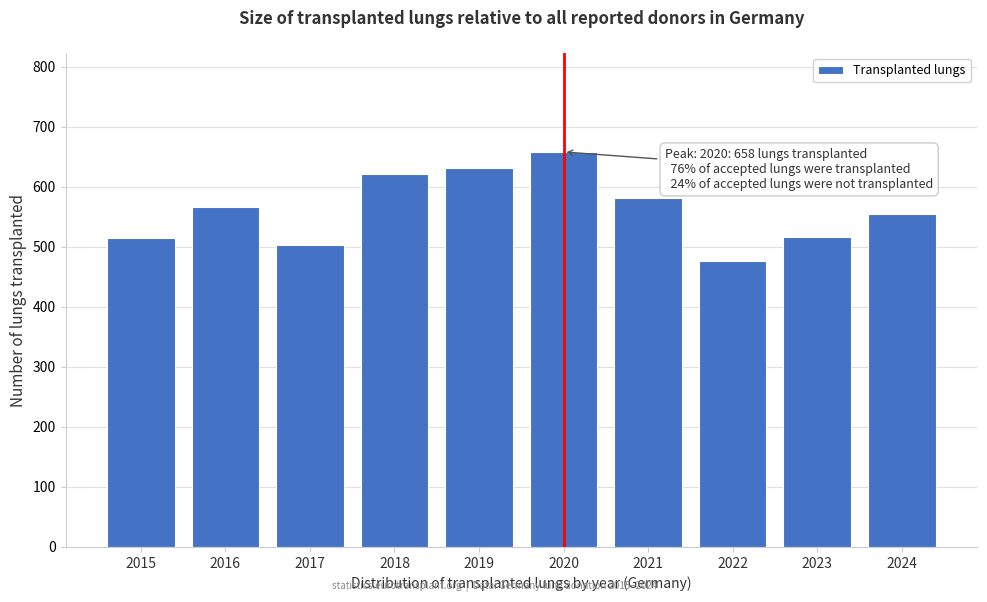

What is the value of the 10th bar from the left?

555